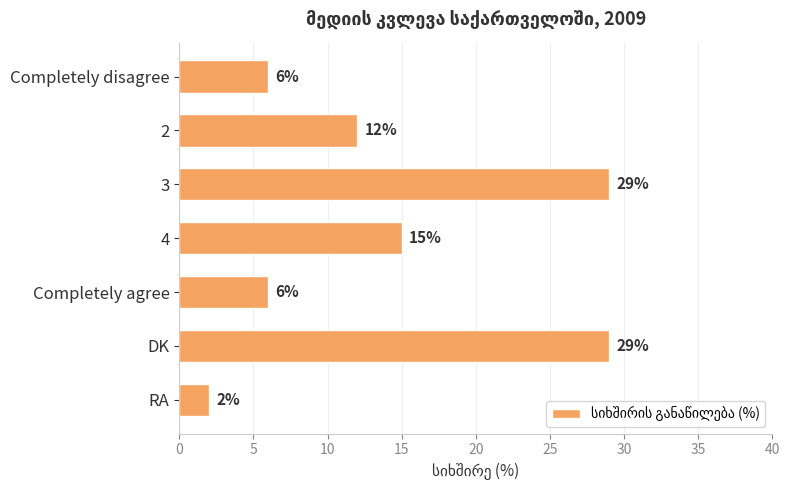

What is the approximate value at DK, to the nearest 10?

30